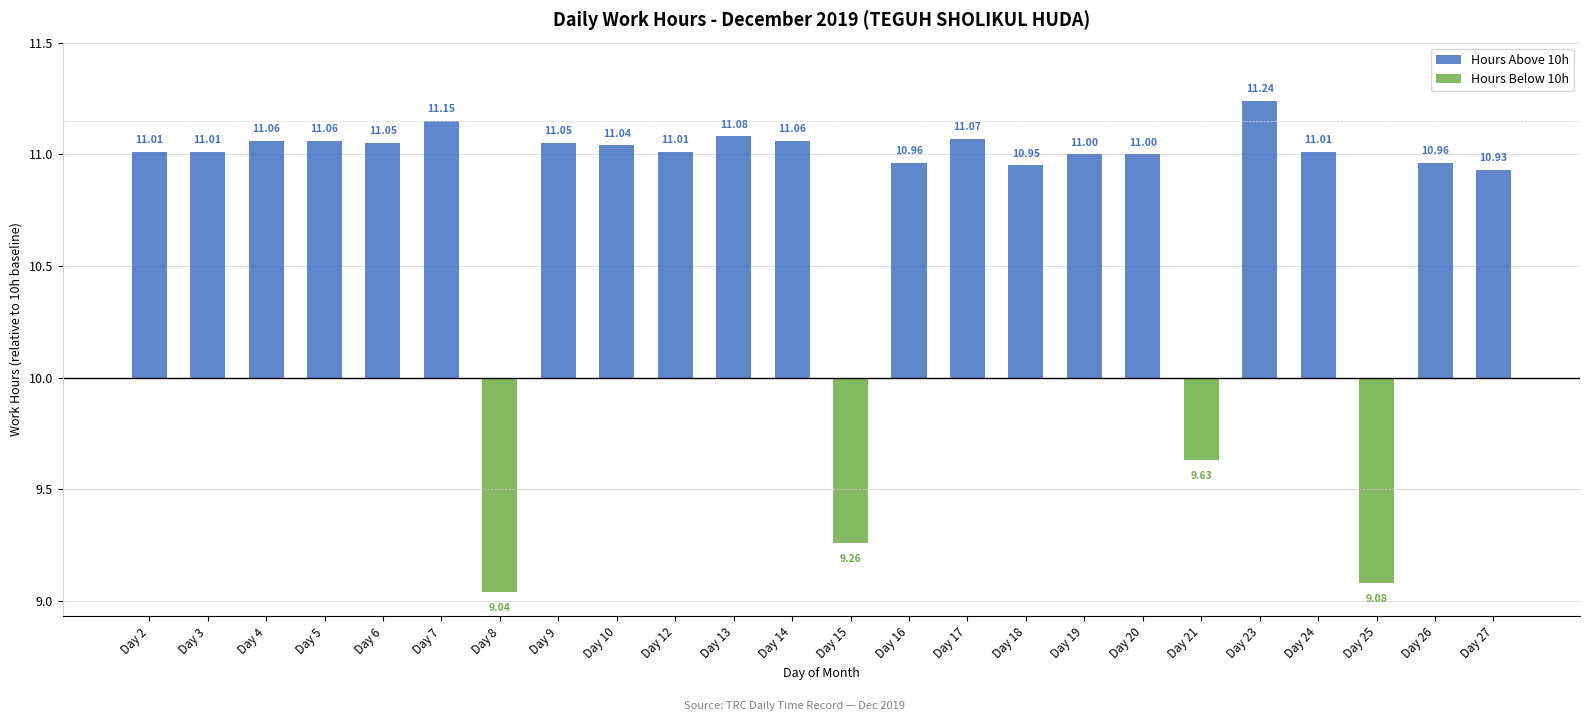

At which label does Hours Above 10h first exceed 1?

Day 2